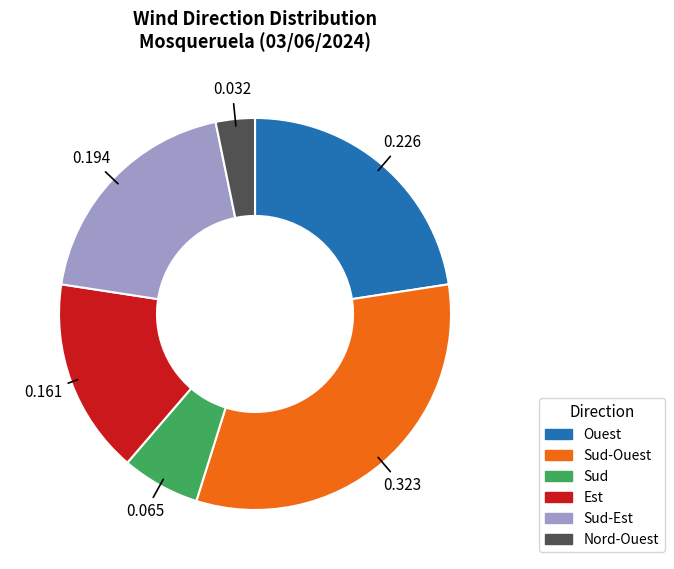

Is there a majority slice in this chart?

No